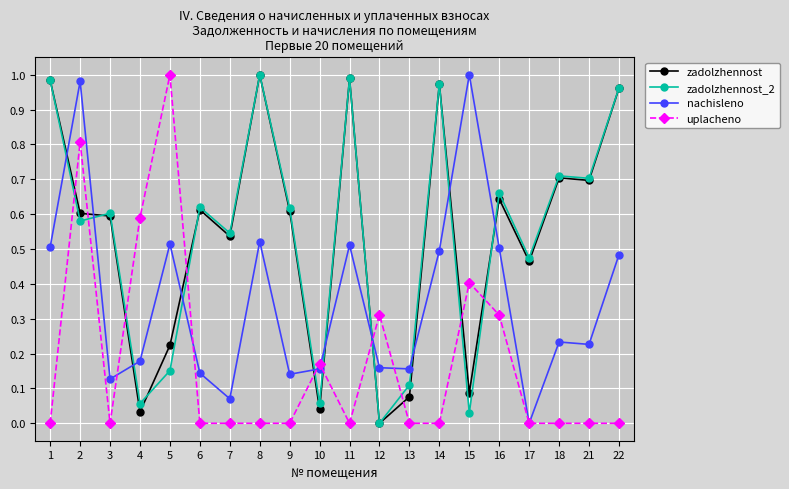

Is it true that zadolzhennost equals 0.6 at 2?

True